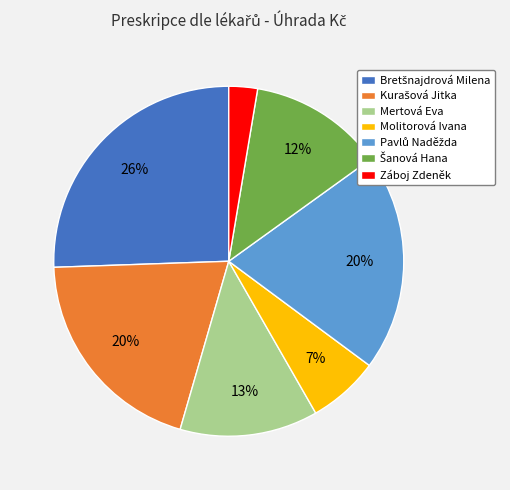

How many segments does this pie chart have?

7